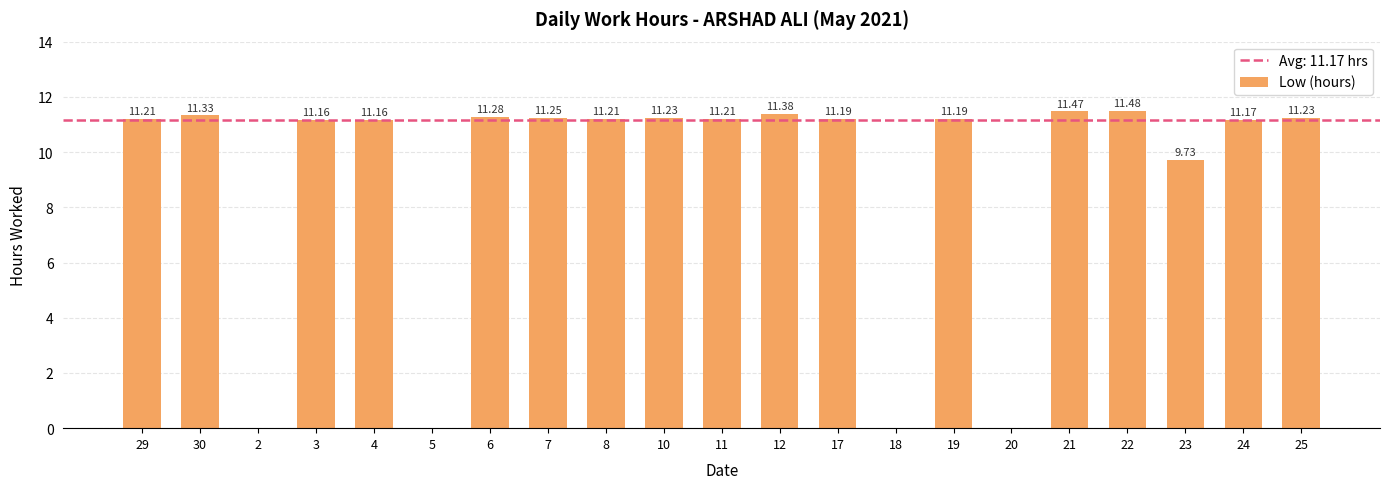

Approximately how many times larger is the value at 22 compared to 7?

1.0